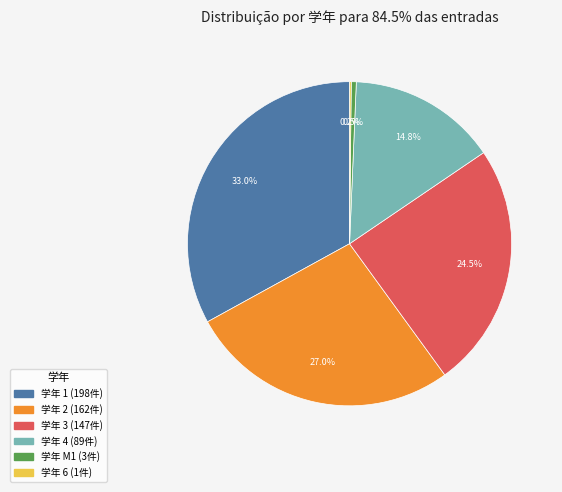

Is there a majority slice in this chart?

No